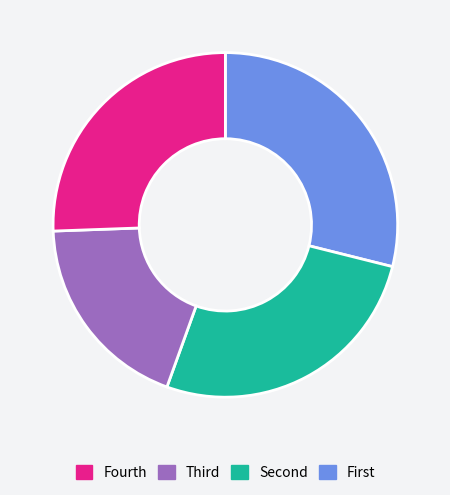

Does any single category account for the majority?

No